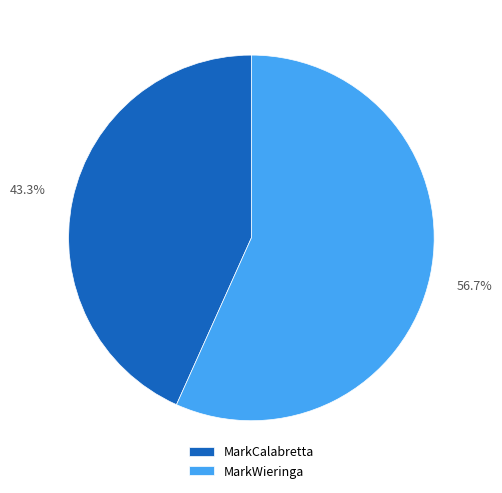

Is MarkCalabretta the majority of the pie?

No